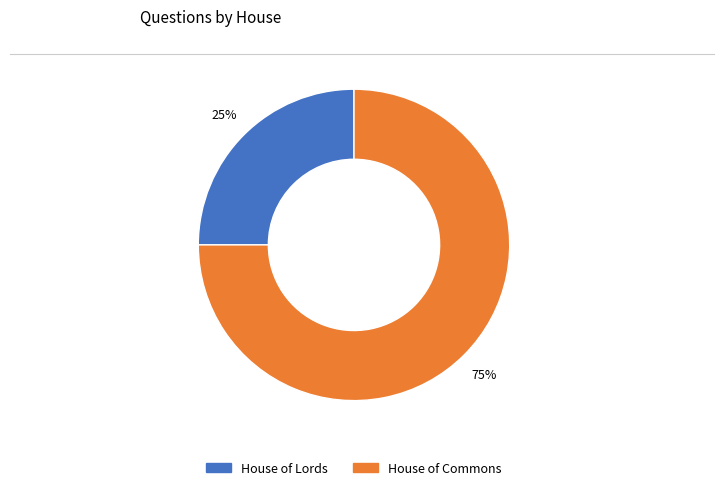

Is there any slice that represents more than half of the pie?

Yes